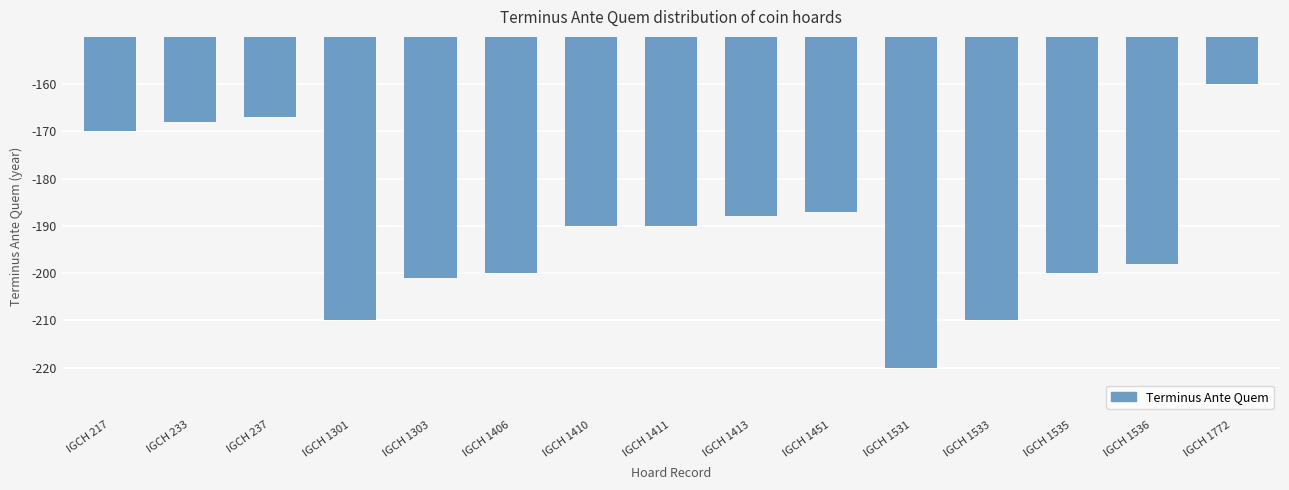

Does the chart contain any negative values?

Yes